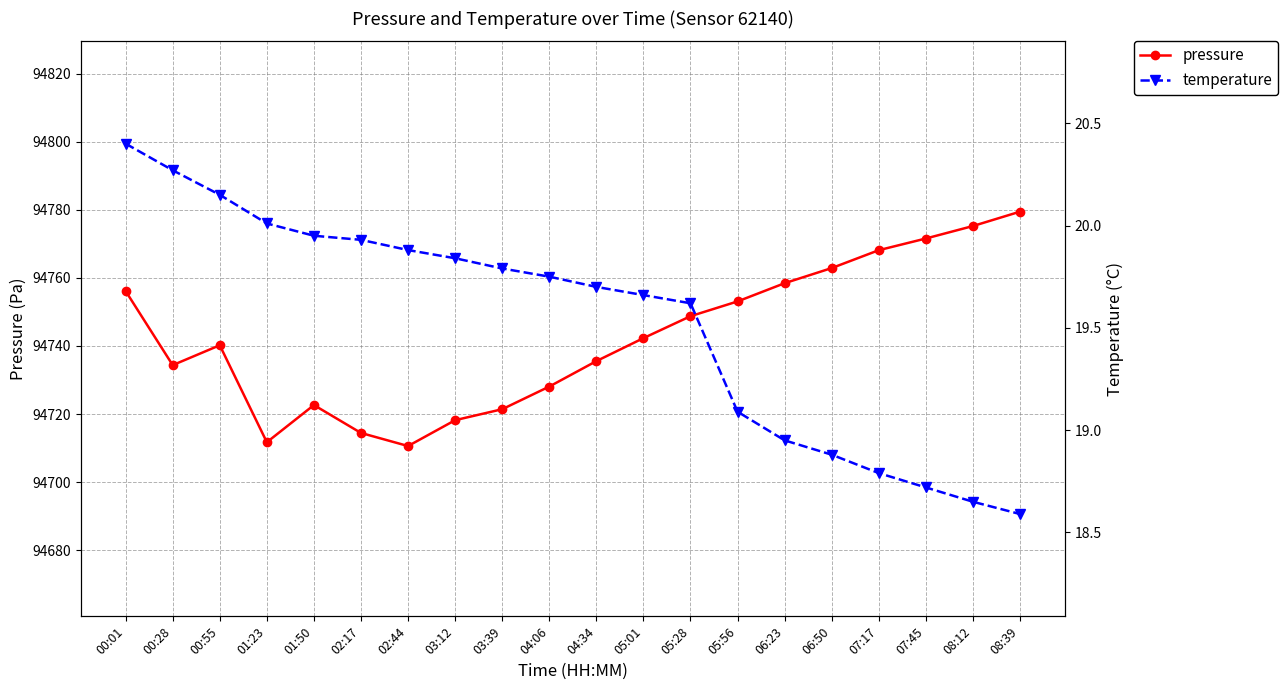

What is the lowest value of the pressure series?

94710.6